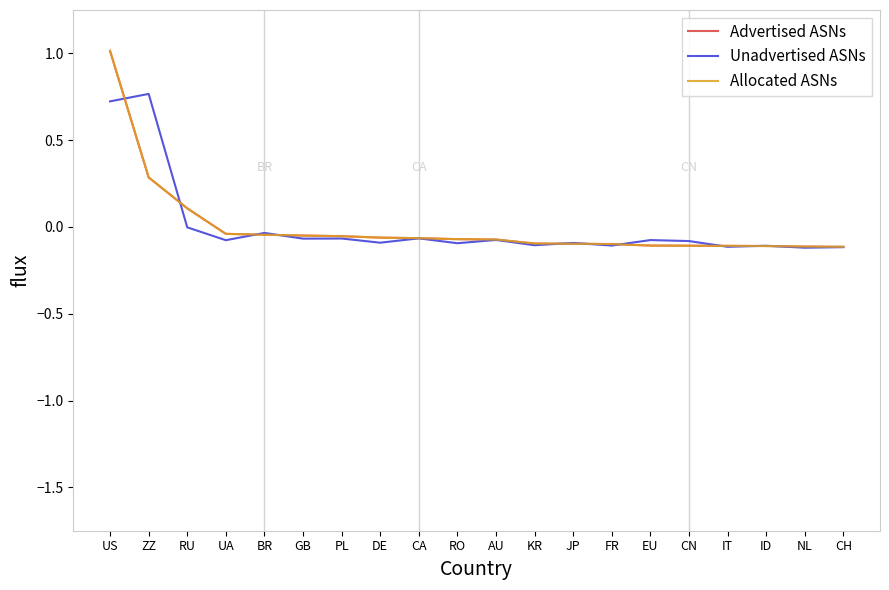

Does the chart have visible grid lines?

No